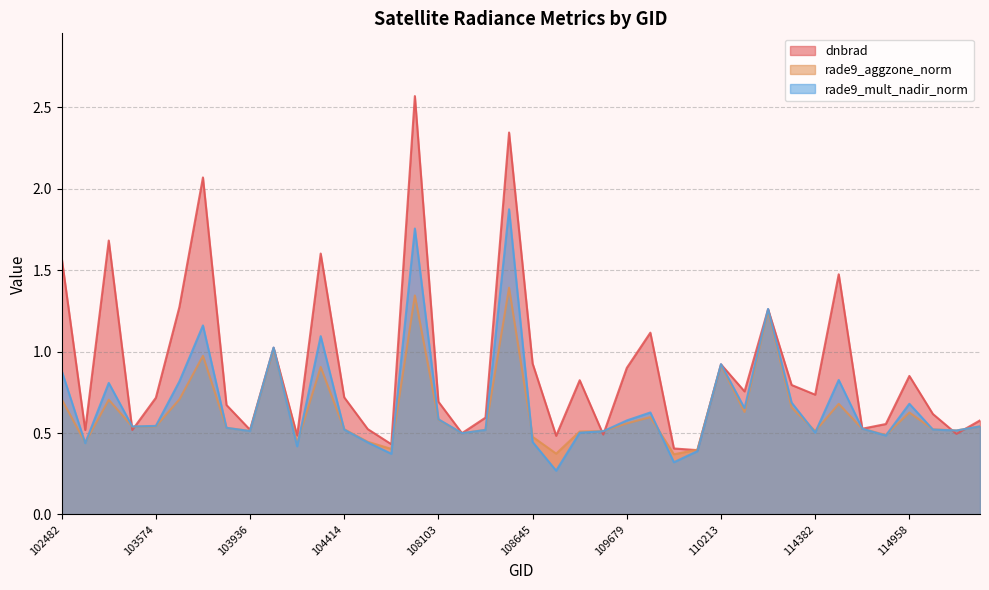

Rank the series by their average value, from highest to lowest.

dnbrad, rade9_mult_nadir_norm, rade9_aggzone_norm